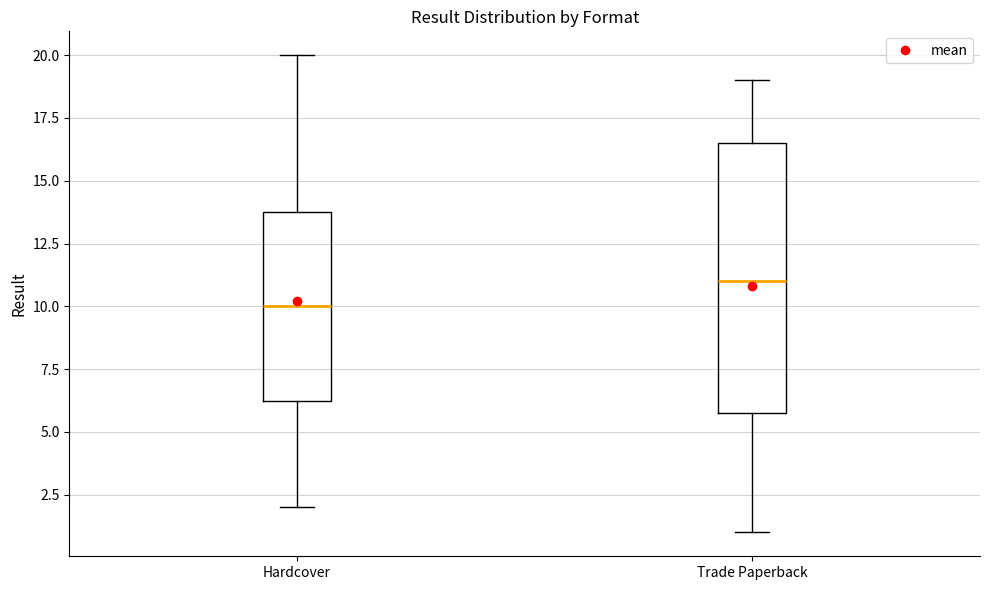

Where does the lower whisker of the box for Trade Paperback end on the y-axis? The values are not printed on the chart, so give them approximately, as read against the axis.

1.0